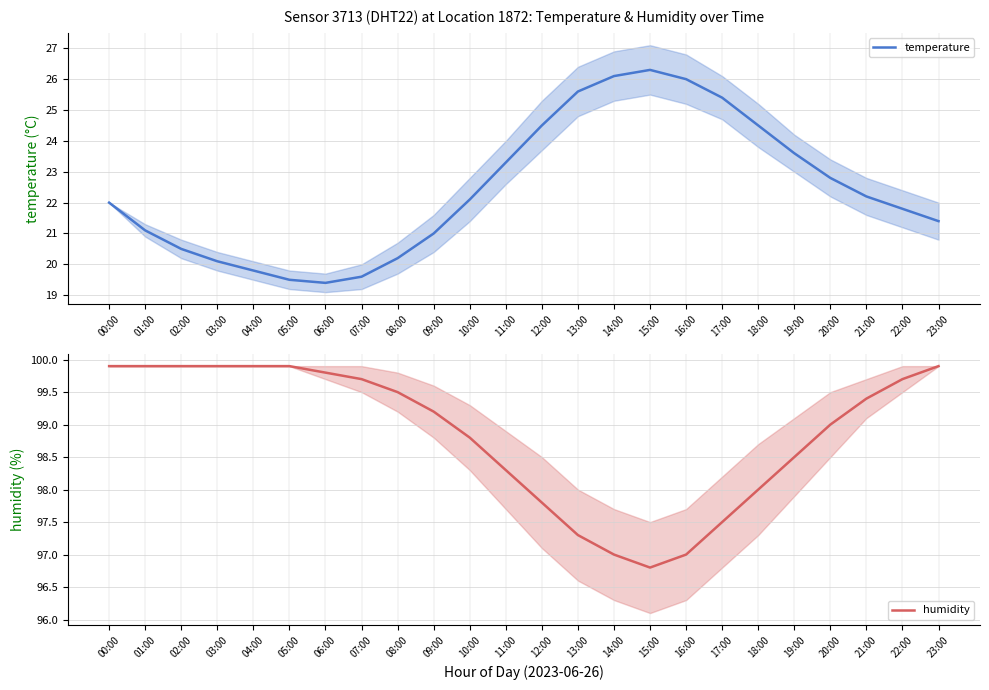

Does the chart have visible grid lines?

Yes